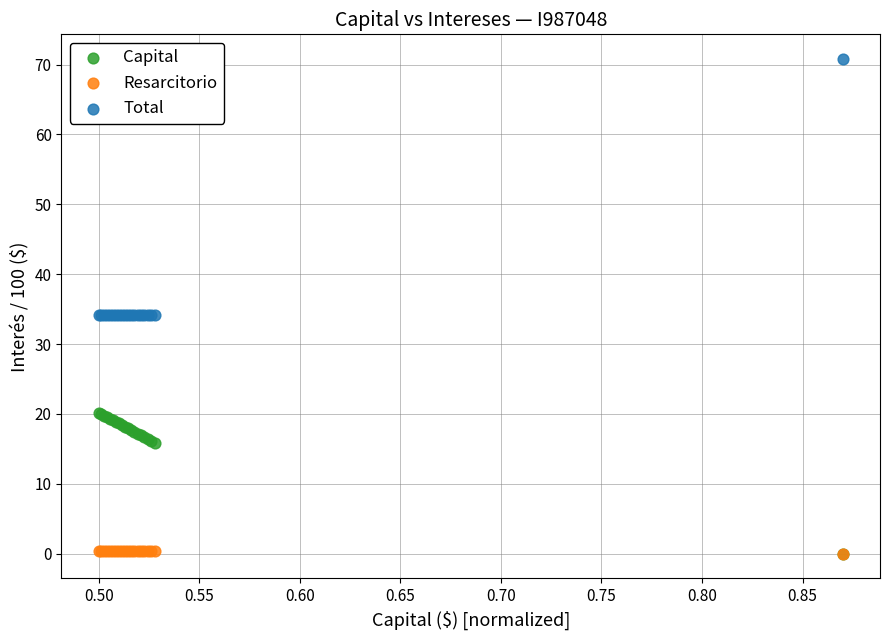

Which series has the largest Y range (max minus min)?

Total